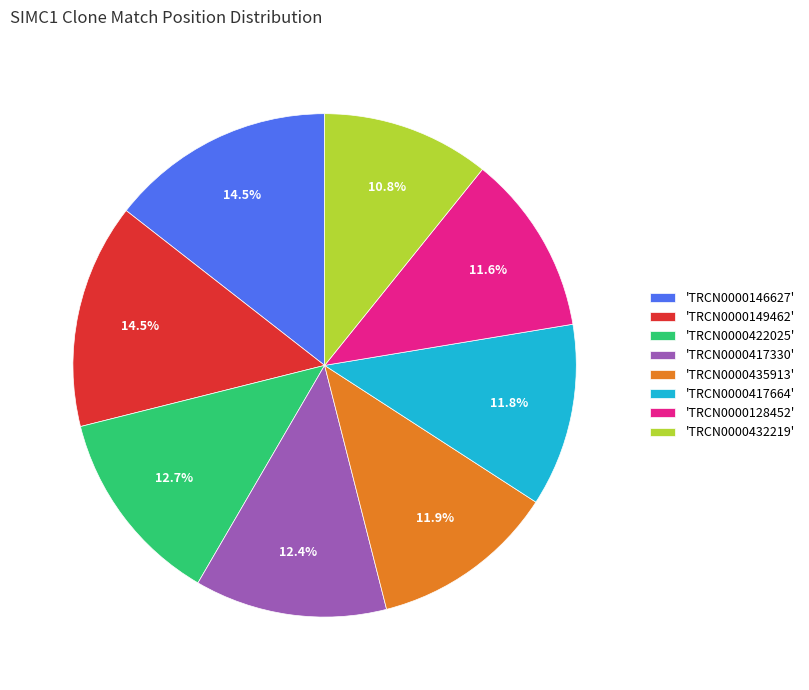

Is the sum of 'TRCN0000128452' and 'TRCN0000417664' greater than half?

No